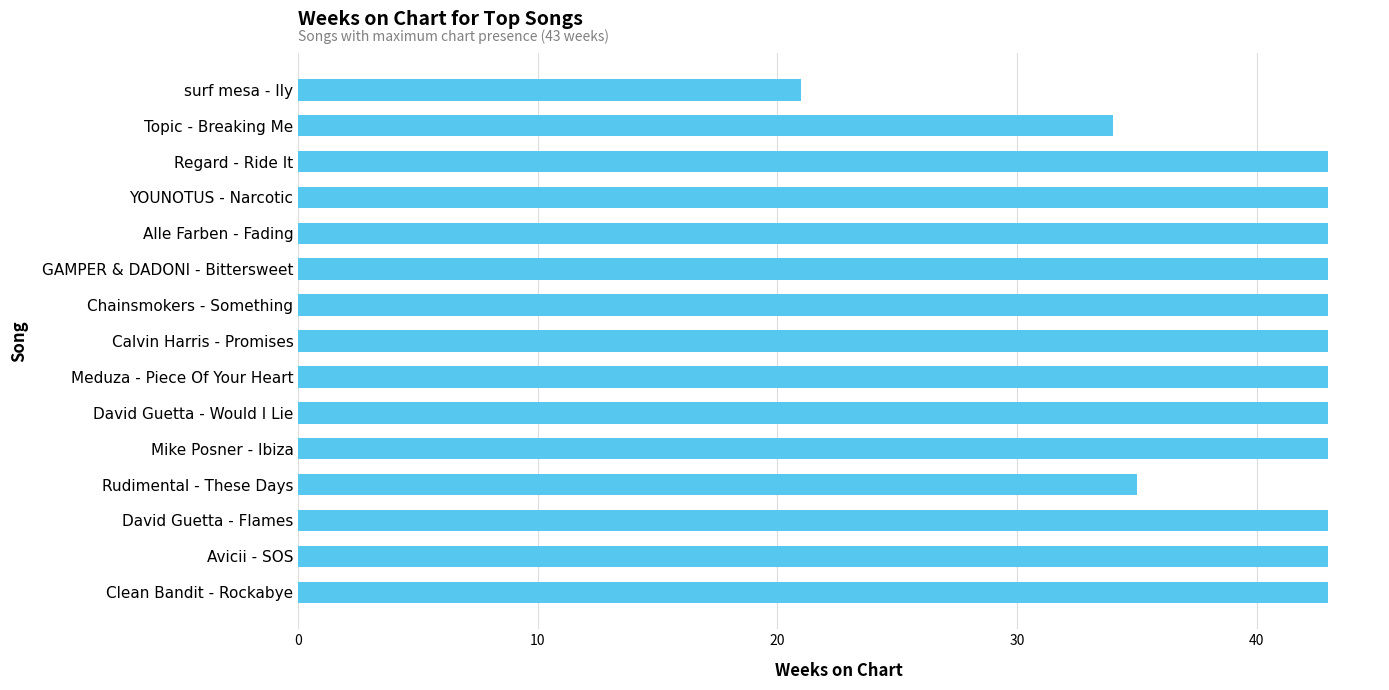

How many distinct data groups are displayed?

1